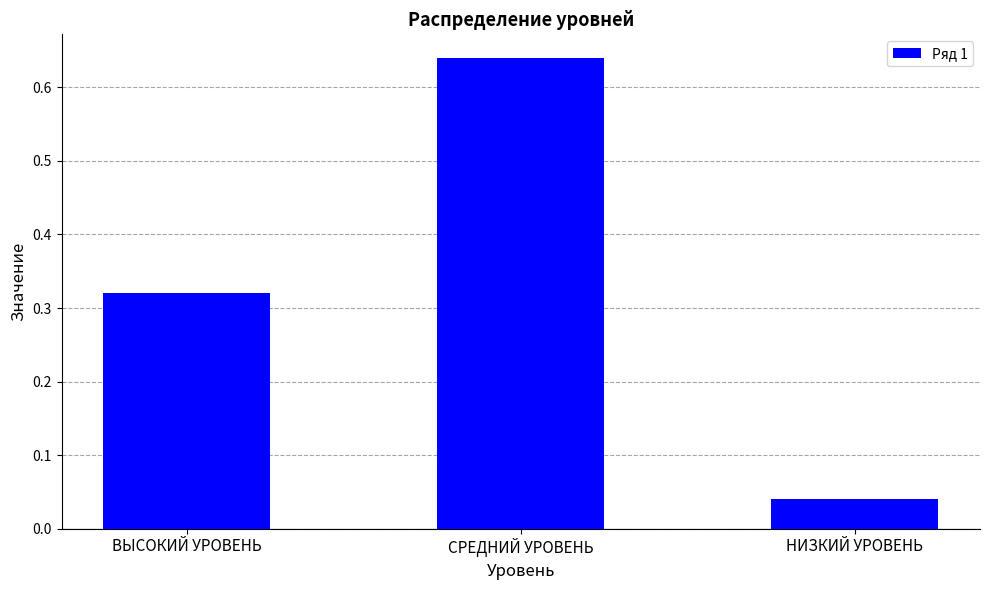

Is it true that the value at ВЫСОКИЙ УРОВЕНЬ is 0.5?

False